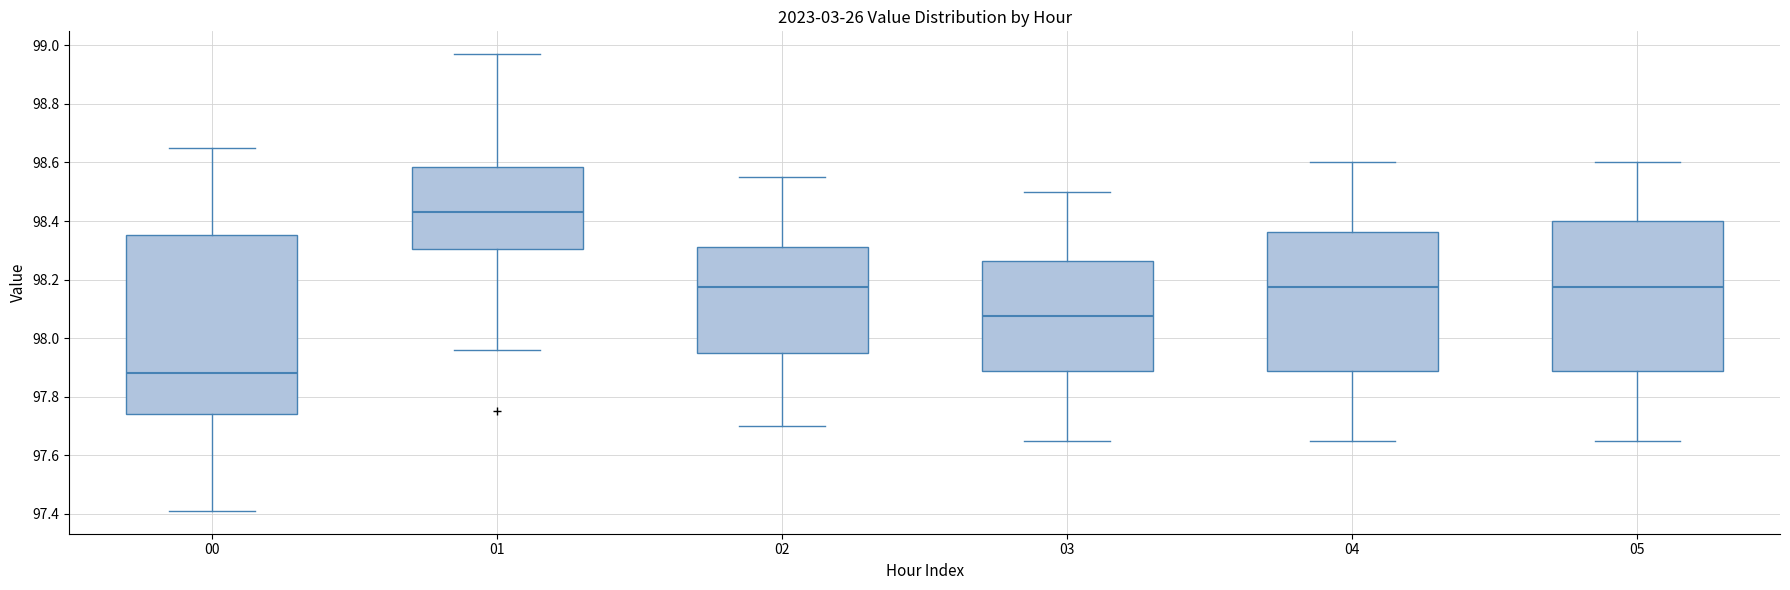

Which box is the tallest, from its lower edge to its upper edge?

00